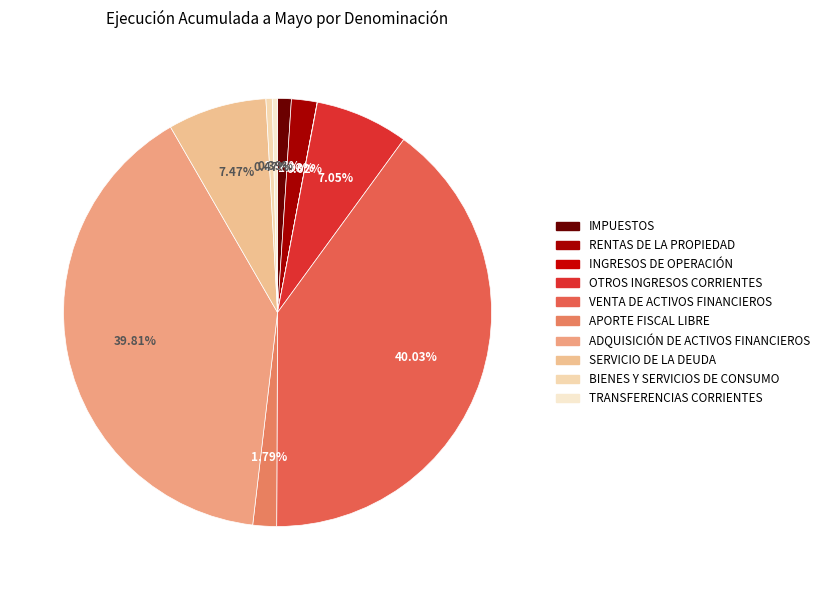

Rank the categories by value from lowest to highest.

INGRESOS DE OPERACIÓN, TRANSFERENCIAS CORRIENTES, BIENES Y SERVICIOS DE CONSUMO, IMPUESTOS, APORTE FISCAL LIBRE, RENTAS DE LA PROPIEDAD, OTROS INGRESOS CORRIENTES, SERVICIO DE LA DEUDA, ADQUISICIÓN DE ACTIVOS FINANCIEROS, VENTA DE ACTIVOS FINANCIEROS